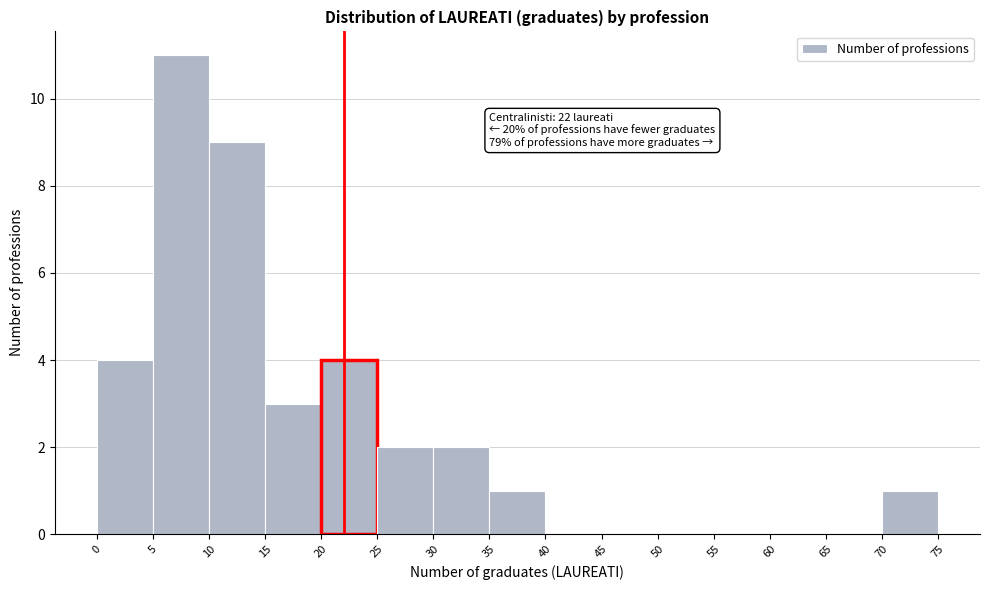

Which range on the x-axis has the tallest bar?

5 to 10